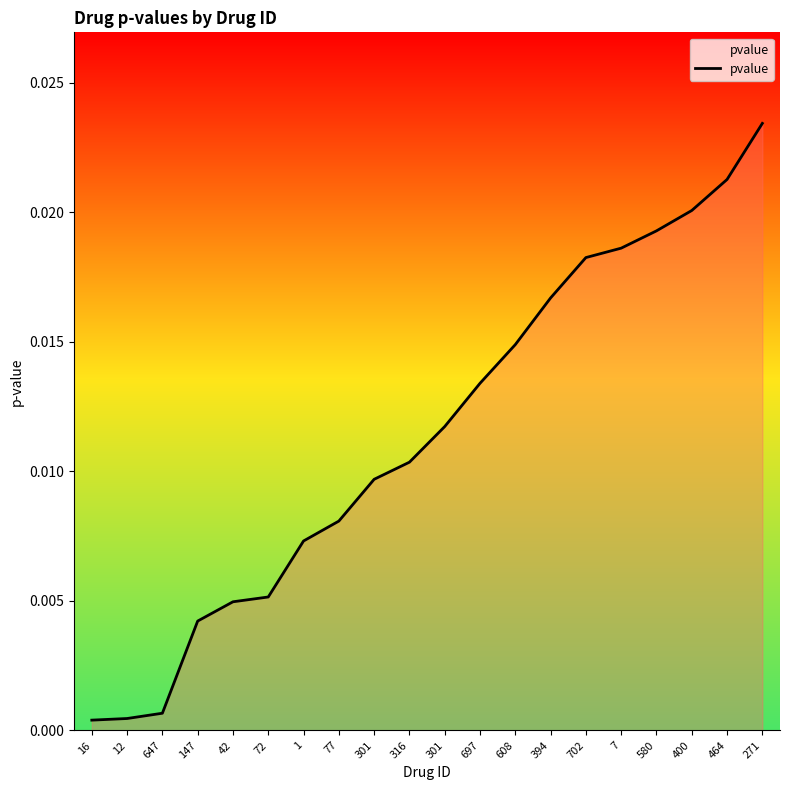

What is the sum of all values?

0.2